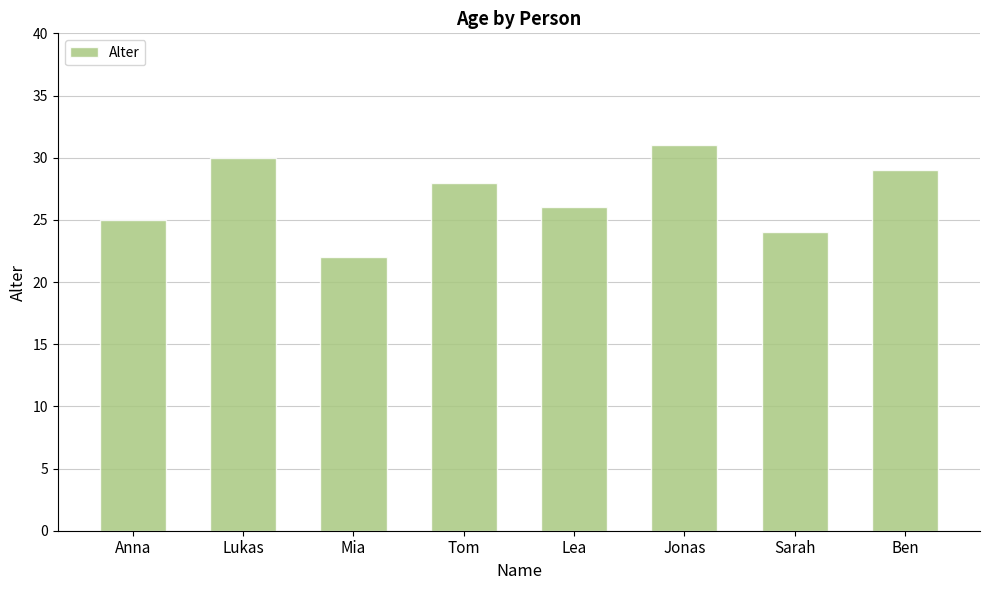

What is the sum of the values at Jonas and Anna?

56